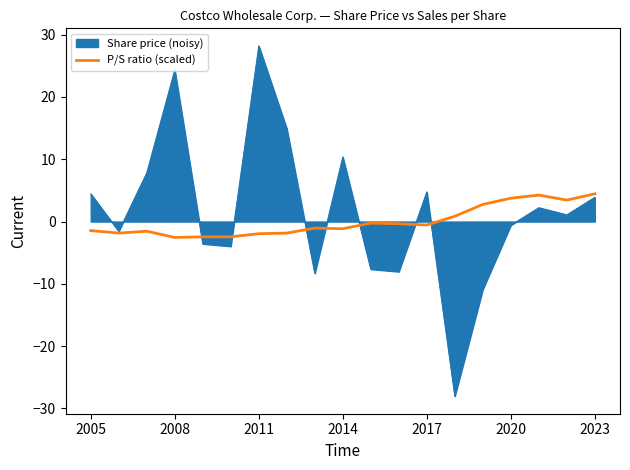

Does the chart have visible grid lines?

No